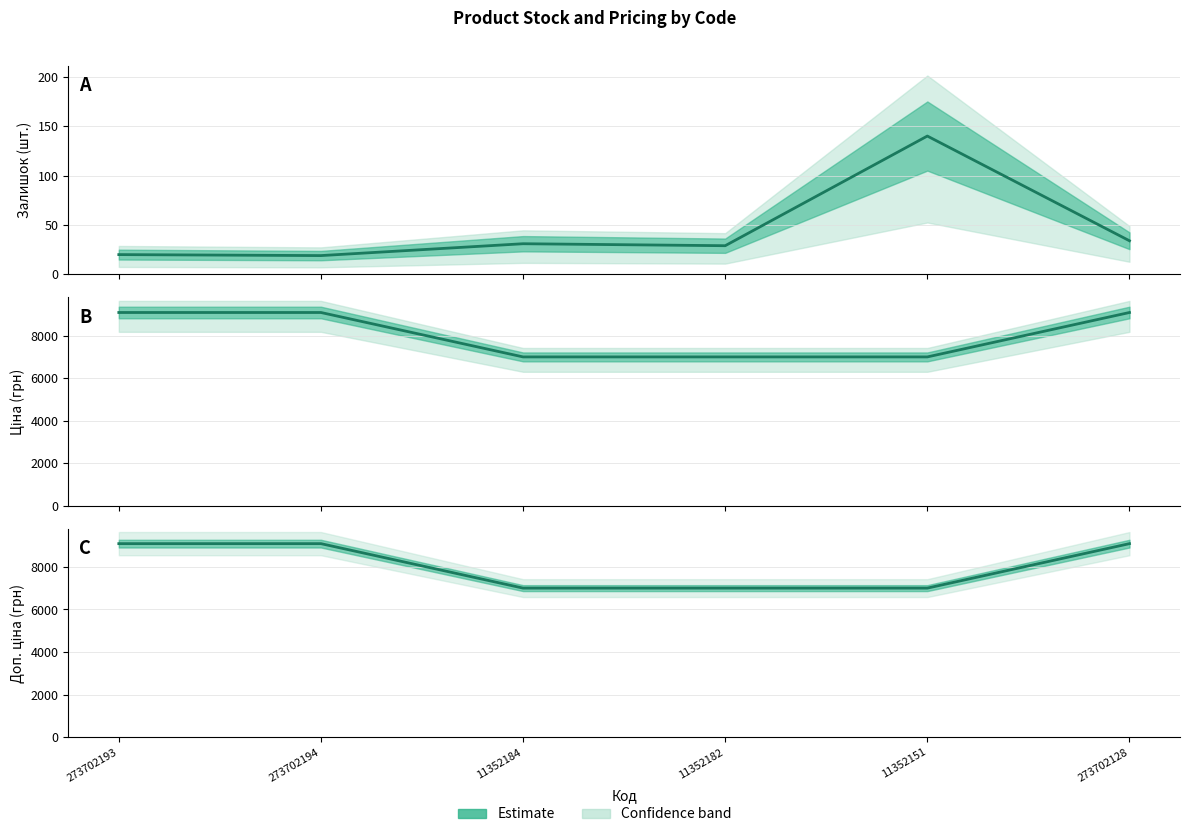

What is the sum of the Ціна values at 11352182 and 273702193?

16094.7